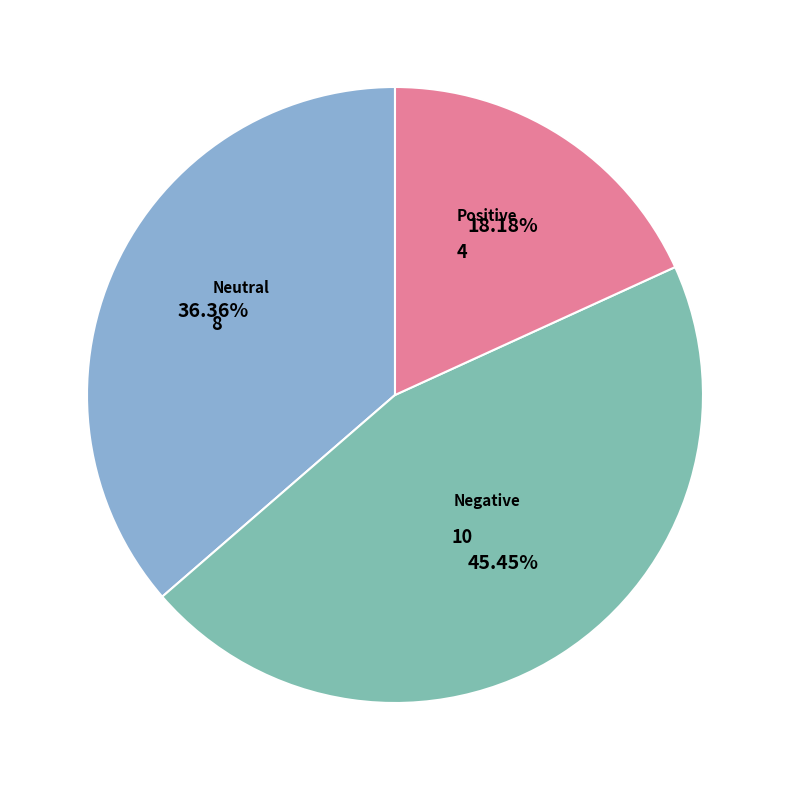

Is there any slice that represents more than half of the pie?

No